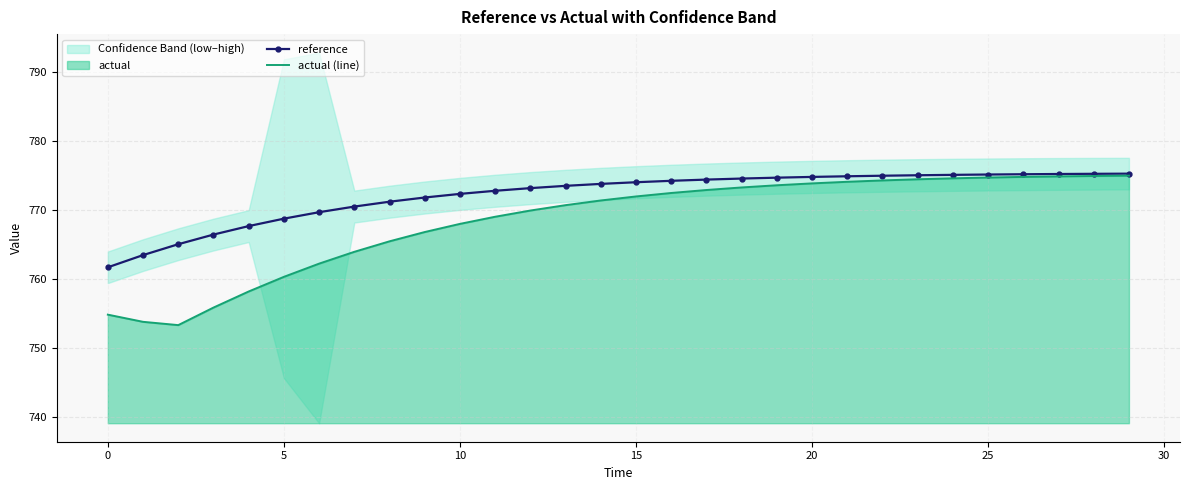

What is the difference between the highest and lowest values at 13?

2.8